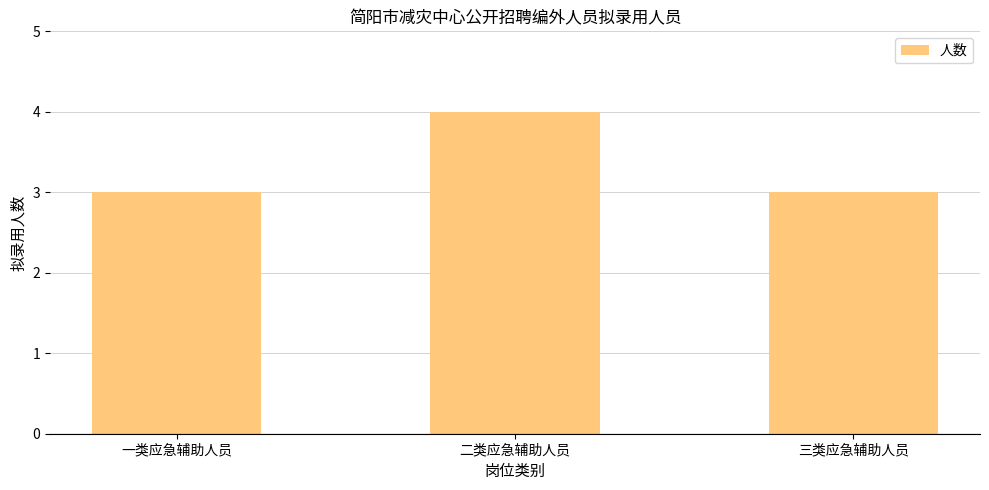

What is the value of the 3rd bar from the left?

3